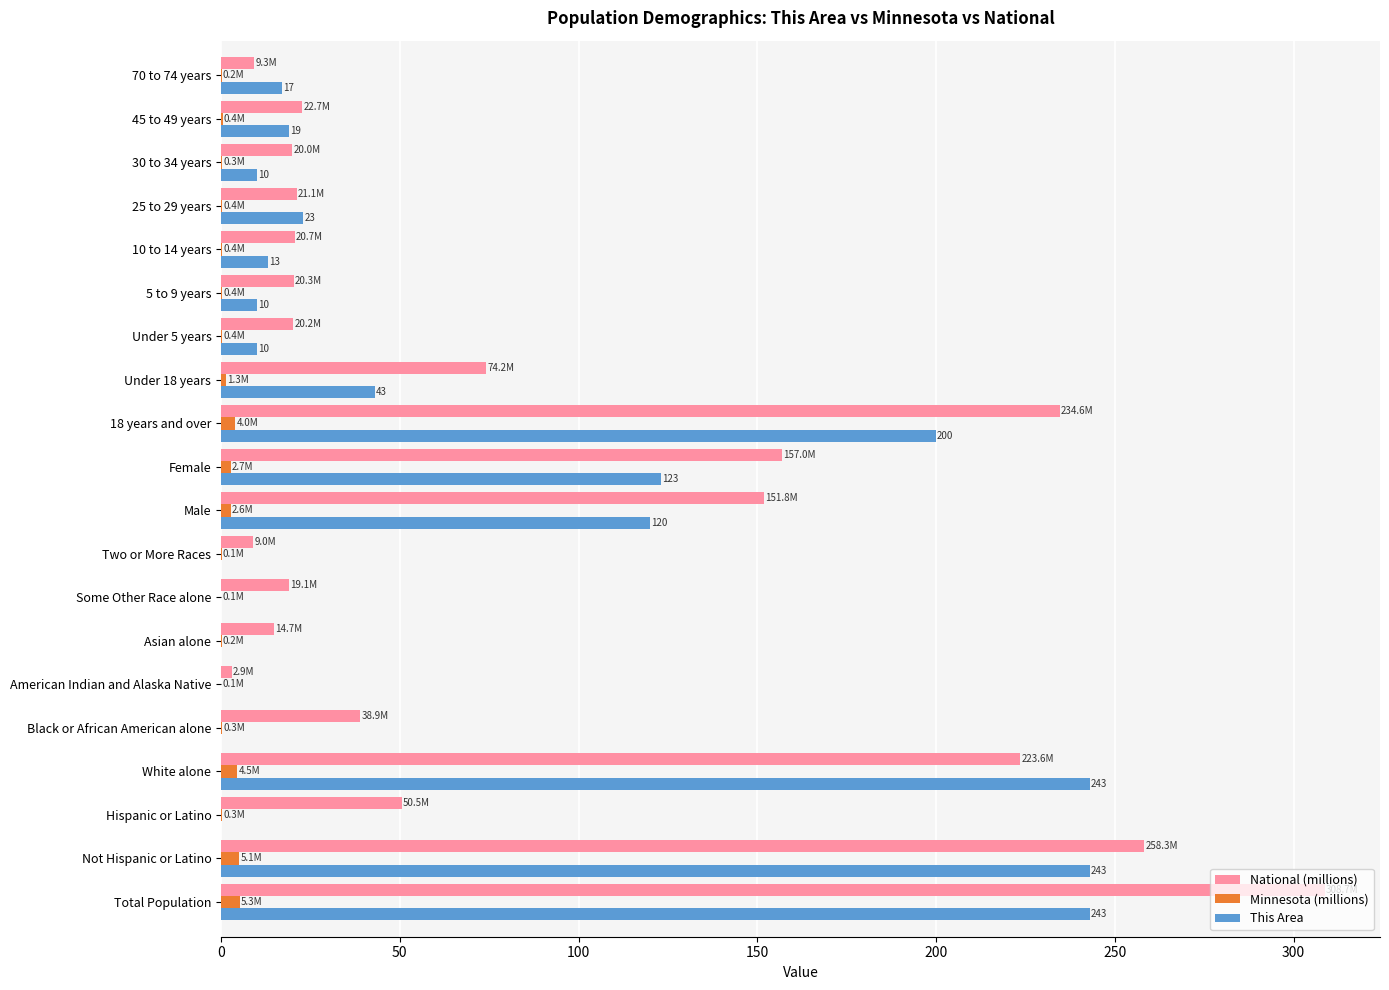

Is the value of Minnesota (millions) at Total Population greater than the value of National (millions) at Asian alone?

No